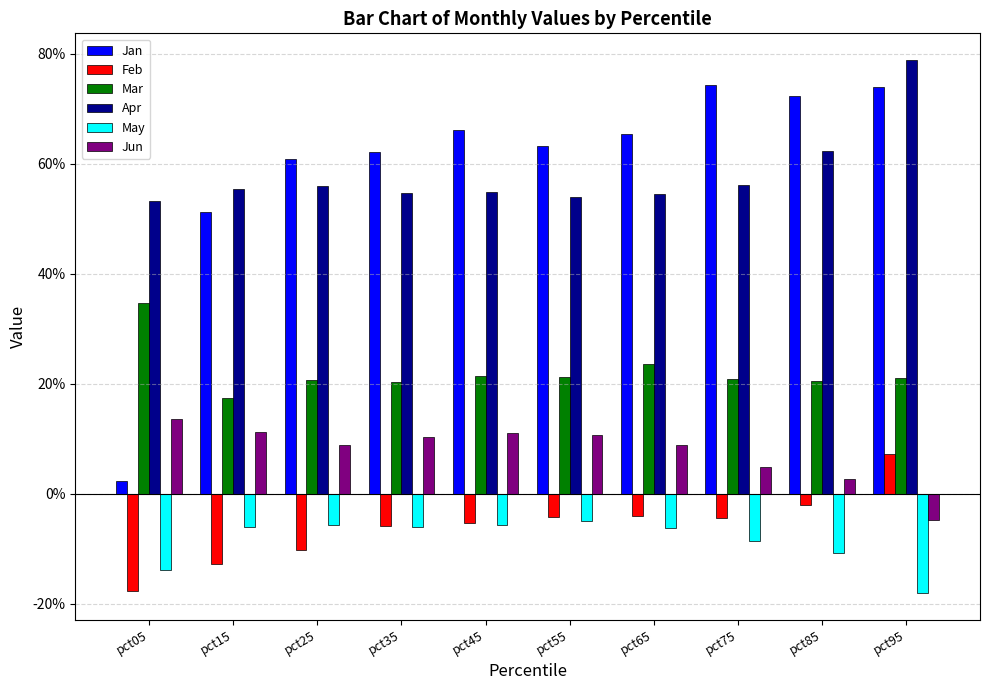

What is the maximum value for Apr?

0.8